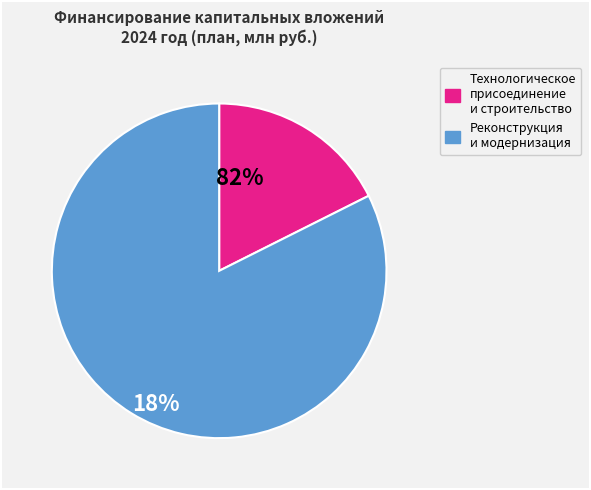

Does any single category account for the majority?

Yes